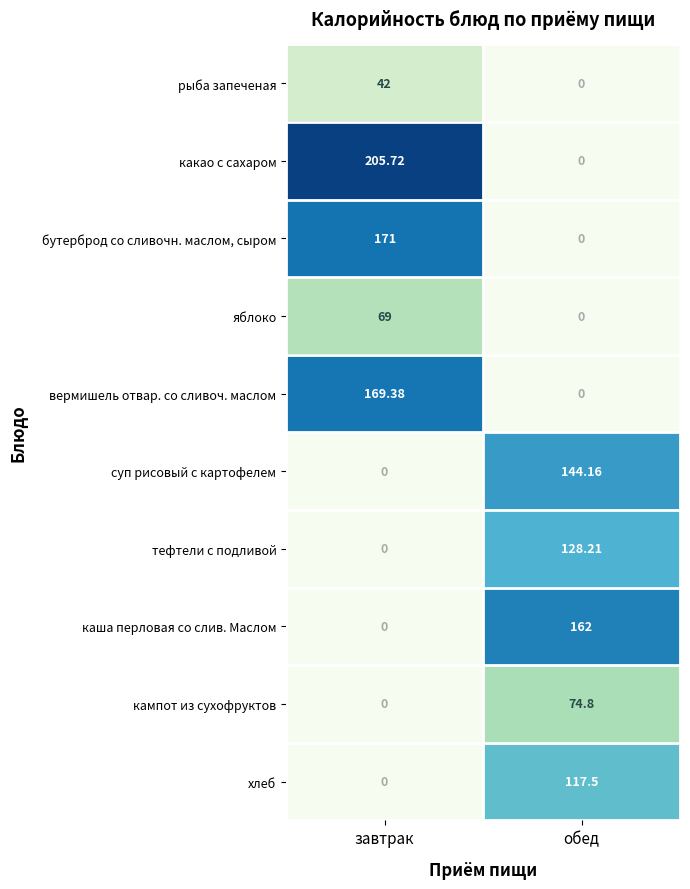

How many data points in суп рисовый с картофелем are less than 144?

1